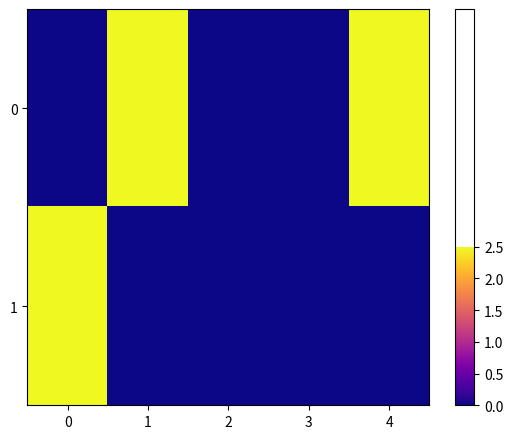

Between 2 and 4, which is larger?

4